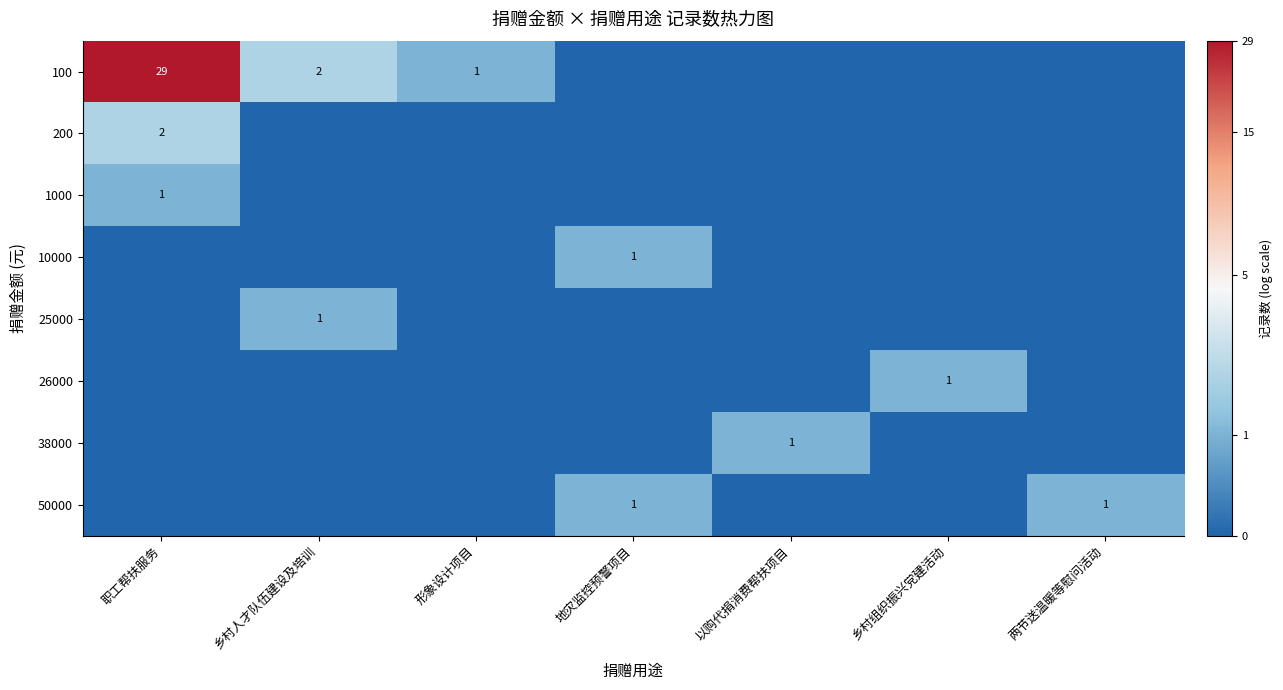

True or false: 10000 has a value of 0.0 at 职工帮扶服务.

True